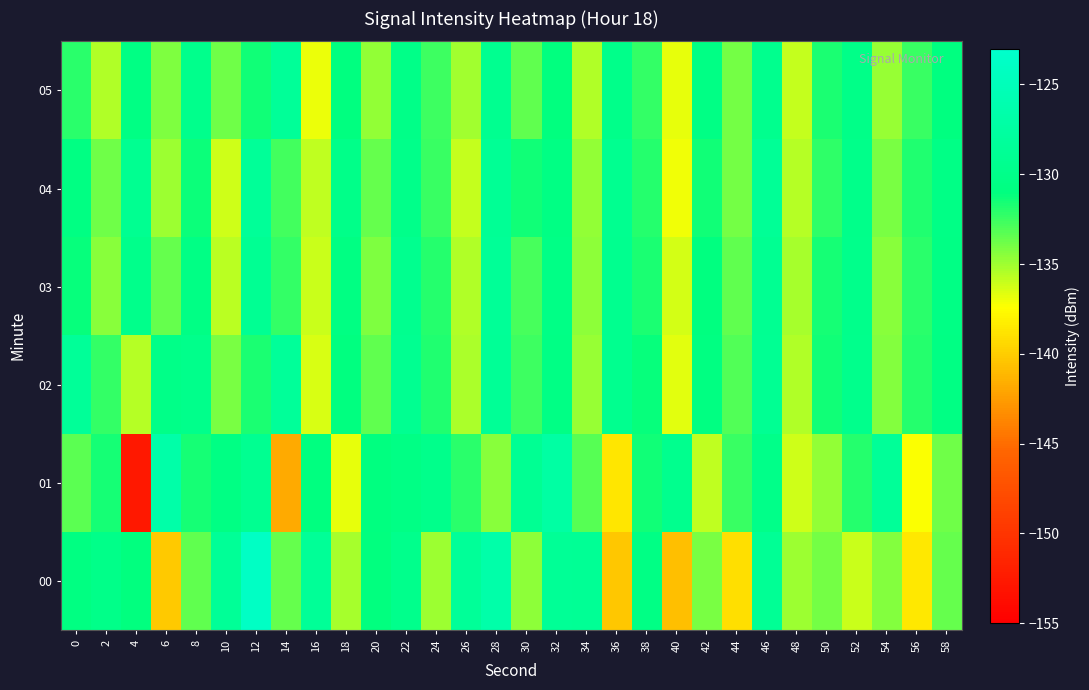

What is the maximum value shown in the chart?

-123.8